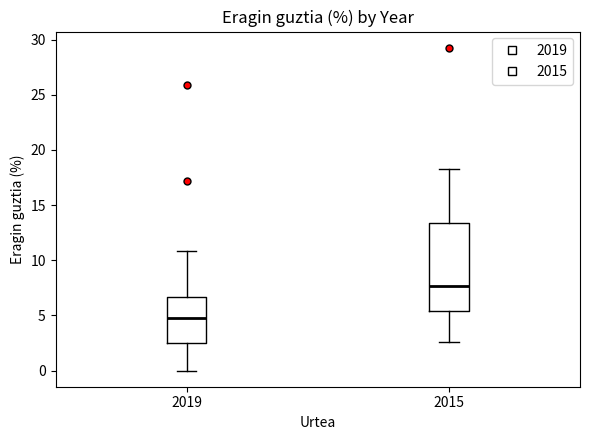

Where is the lower edge of the box at x = 2015 on the y-axis? The values are not printed on the chart, so give them approximately, as read against the axis.

5.5